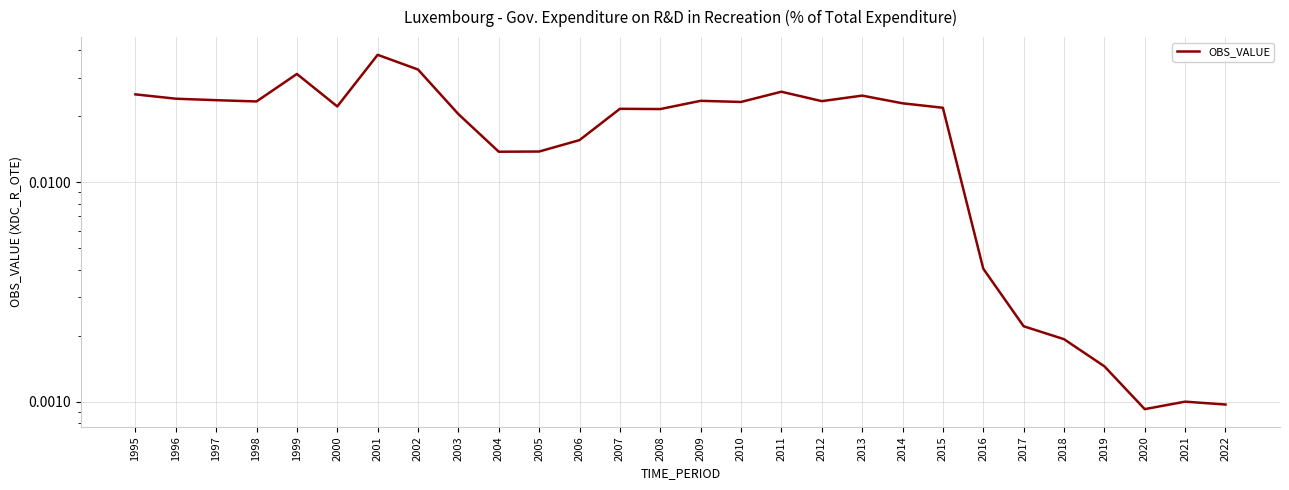

How many points are lower than both their immediate neighbors (excluding endpoints)?

7